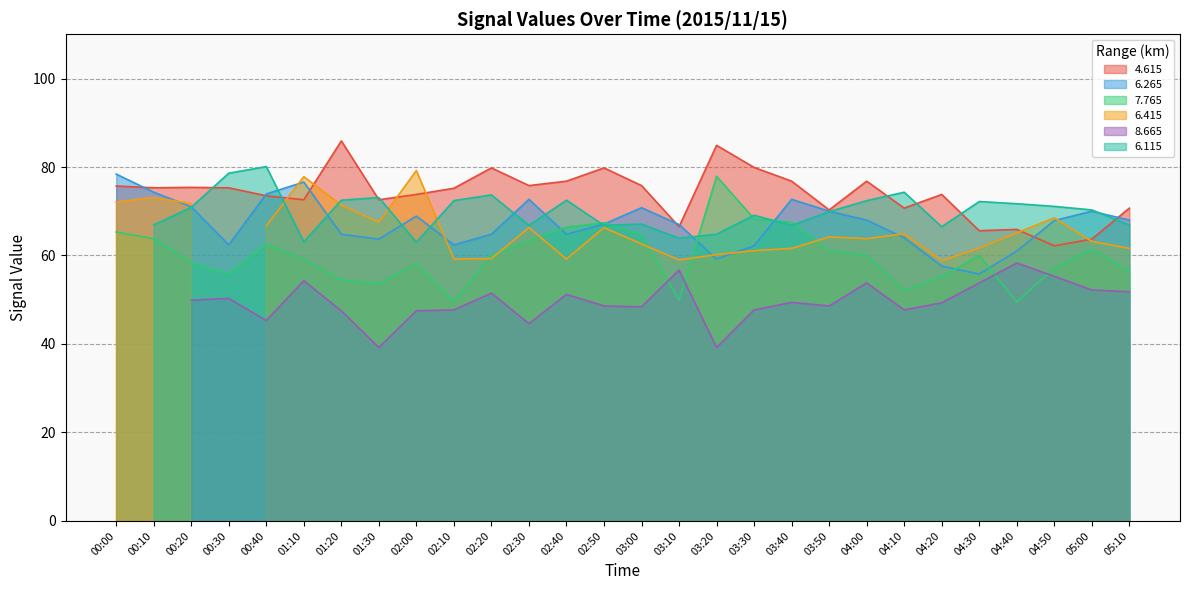

What is the maximum value for 7.765?

77.9